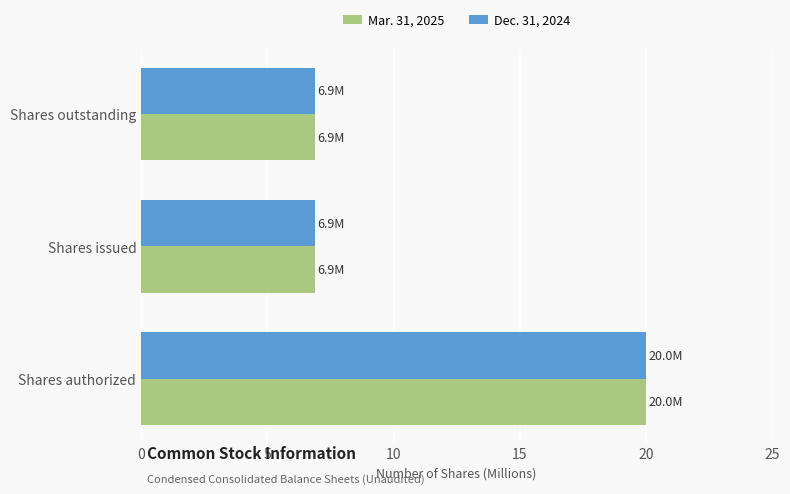

What is the total value across all series at Shares authorized?

40.0